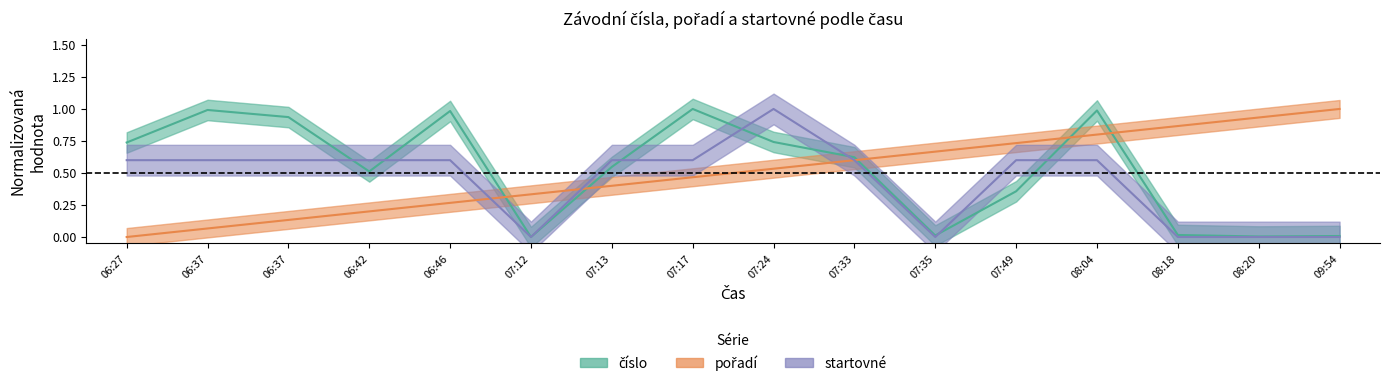

Between 06:27 and 07:24, which is larger?

07:24